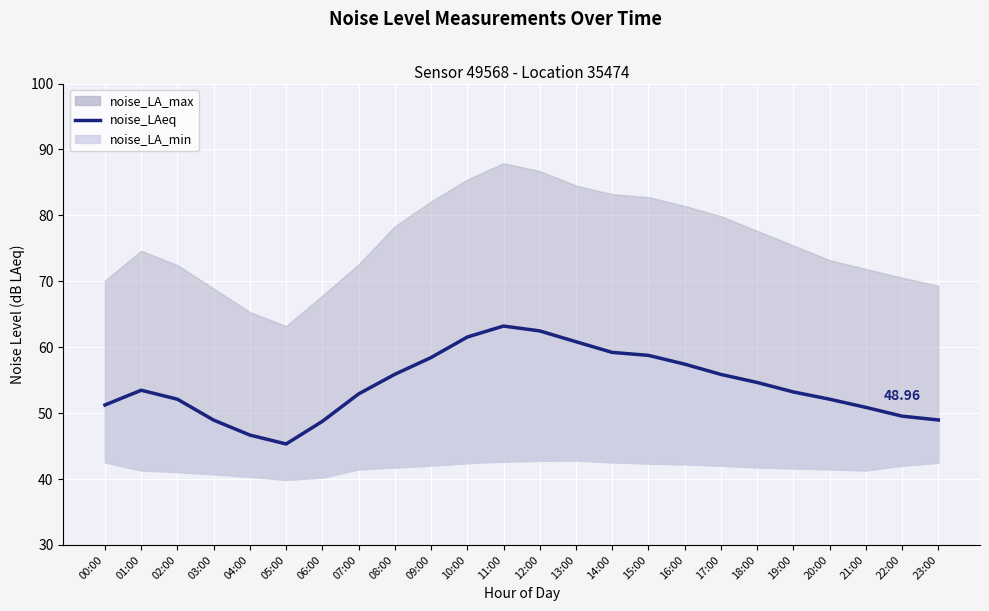

What is the change in value from 02:00 to 17:00?

+3.8